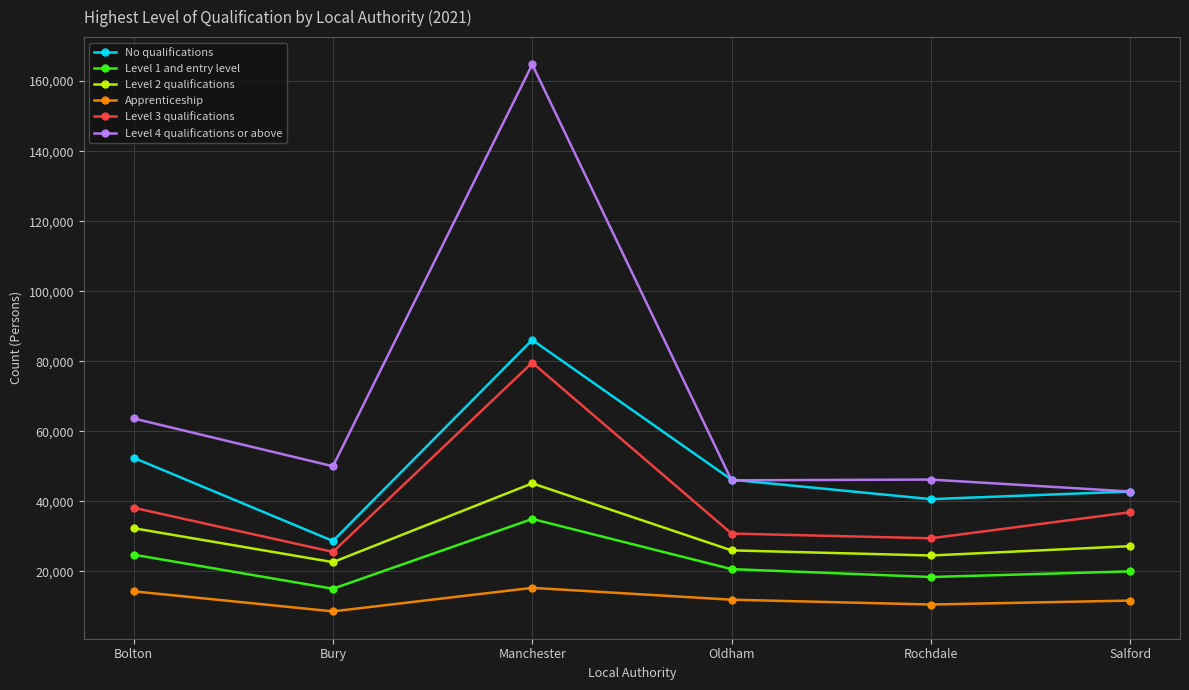

At how many categories does at least one series exceed 10677?

6